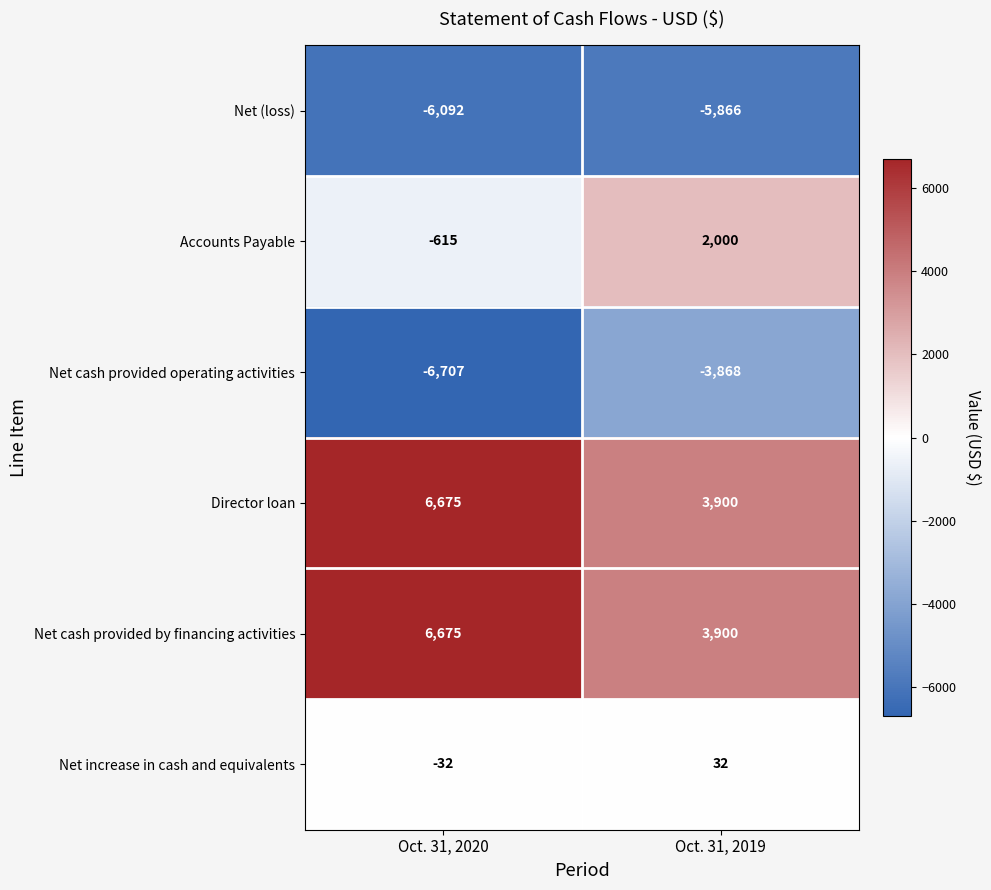

Where is Accounts Payable nearest to the value 692?

Oct. 31, 2020